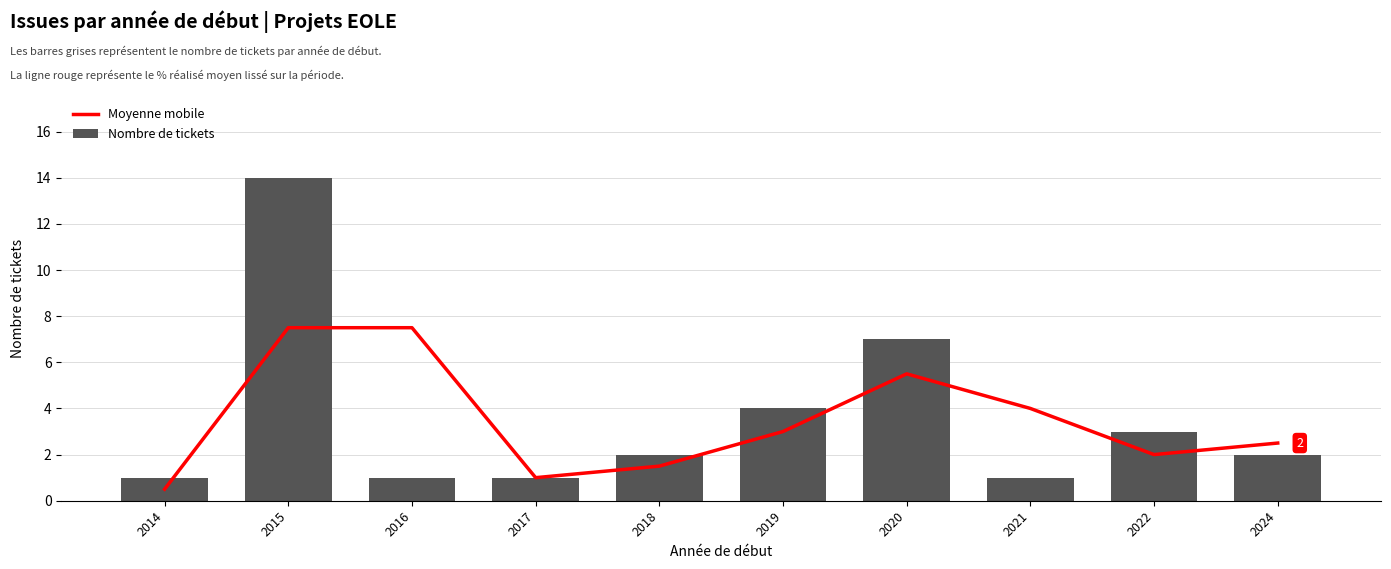

What is the spread (max minus min) of values at 2015?

6.5